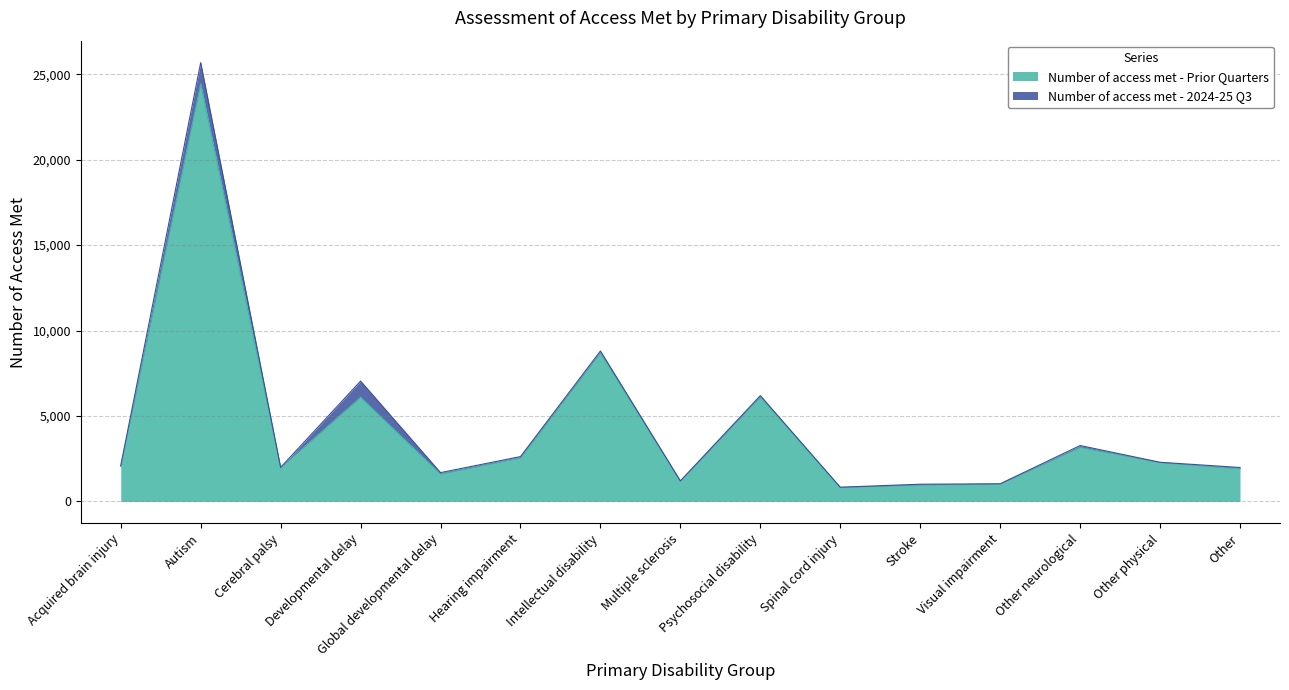

How many lines are shown in the chart?

2